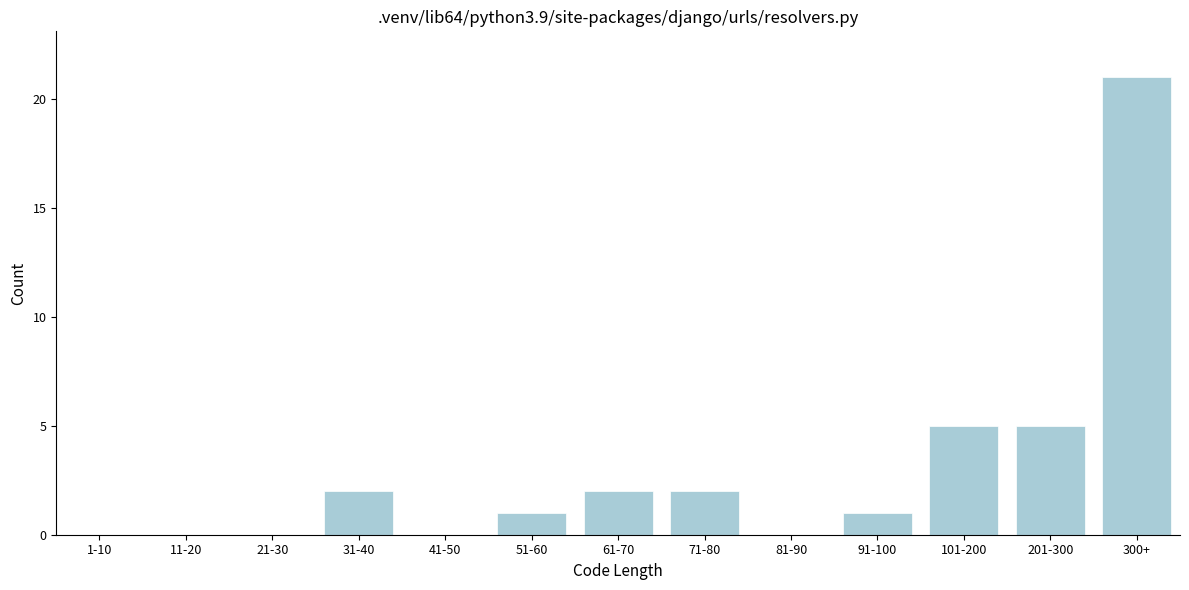

Reading left to right, what are all the values shown in this chart?

1-10=0	11-20=0	21-30=0	31-40=2	41-50=0	51-60=1	61-70=2	71-80=2	81-90=0	91-100=1	101-200=5	201-300=5	300+=21